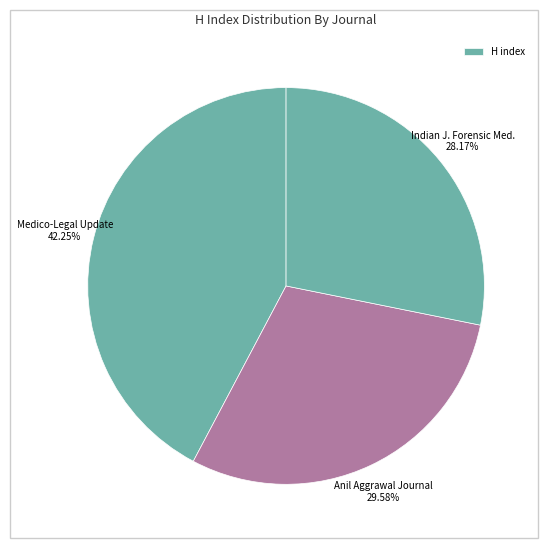

How many slices are in this pie chart?

3